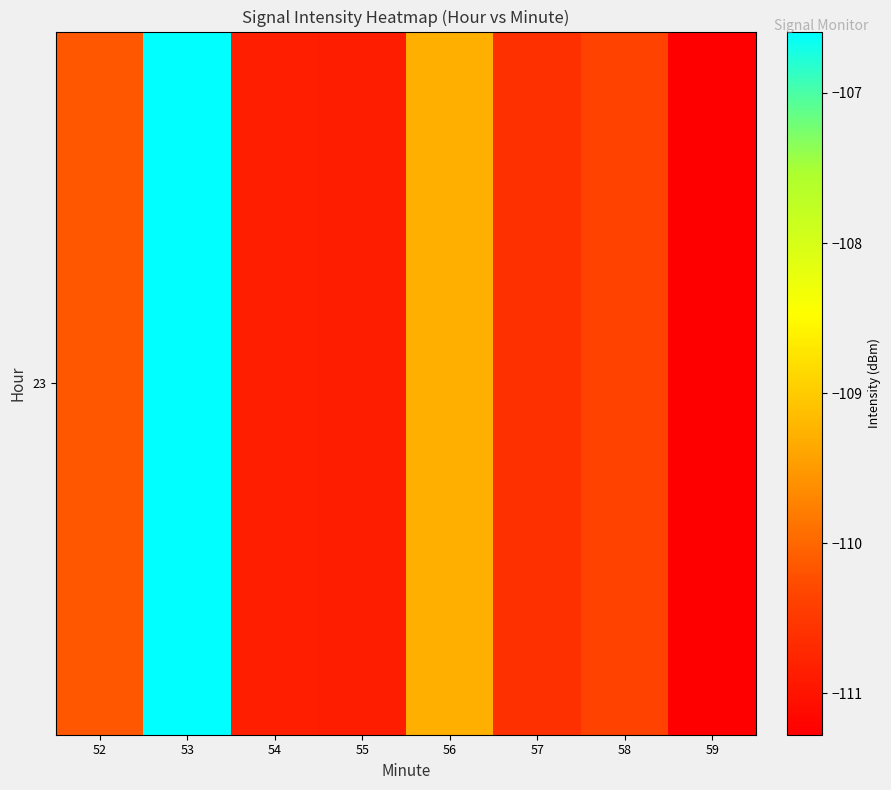

Reading left to right, transcribe all the data shown in this chart.

-110.1	-106.6	-110.8	-110.9	-109.3	-110.6	-110.4	-111.3